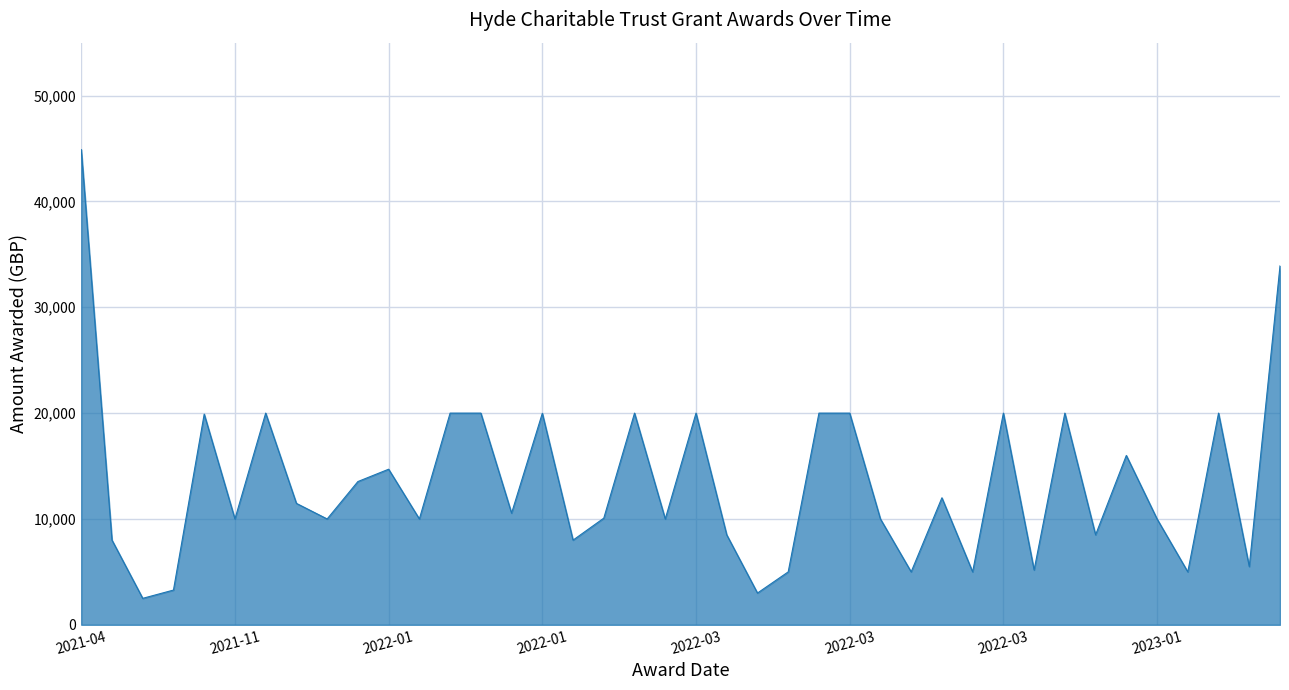

What is the maximum value shown in the chart?

44900.0